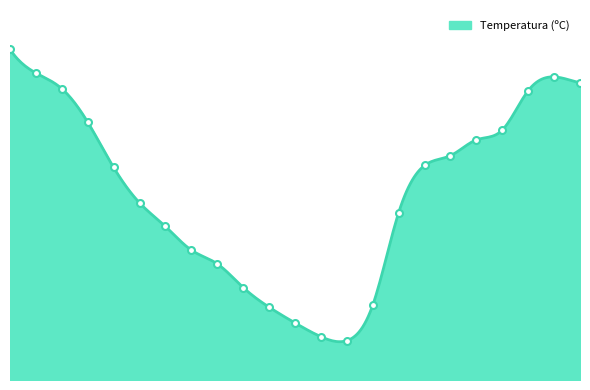

How many categories are shown in the chart?

23